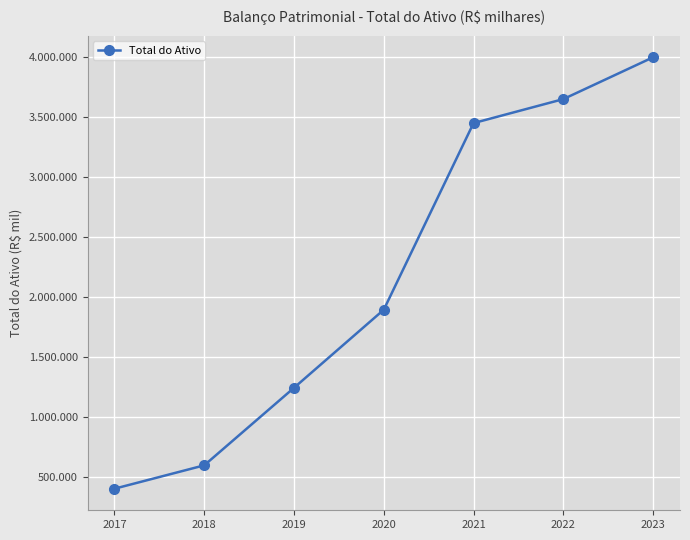

What is the smallest value displayed?

402368